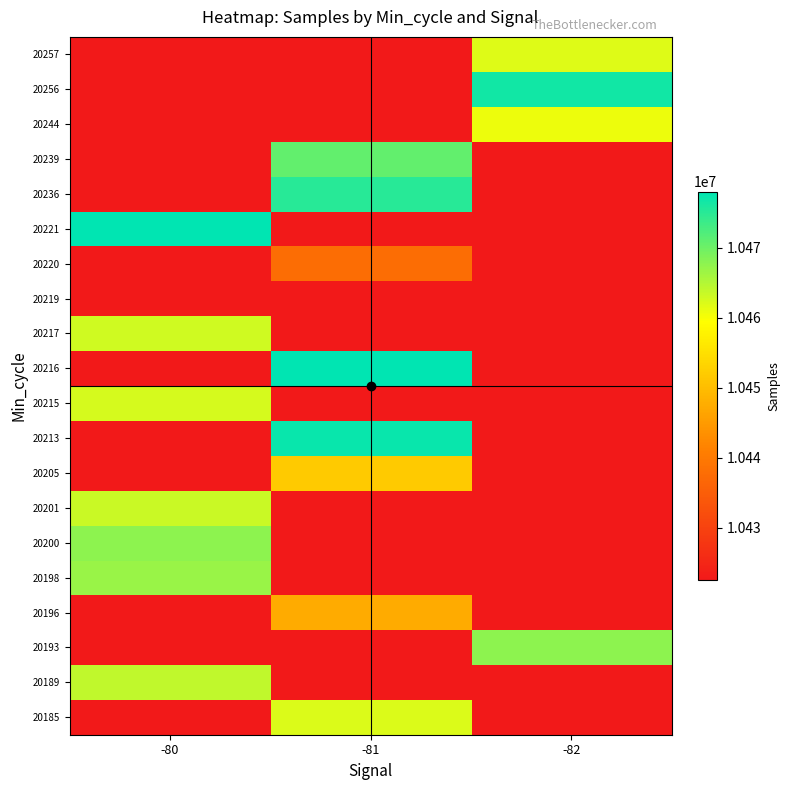

At -81, list the series in order from largest to smallest.

20216, 20213, 20236, 20239, 20185, 20205, 20196, 20220, 20189, 20193, 20198, 20200, 20201, 20215, 20217, 20219, 20221, 20244, 20256, 20257